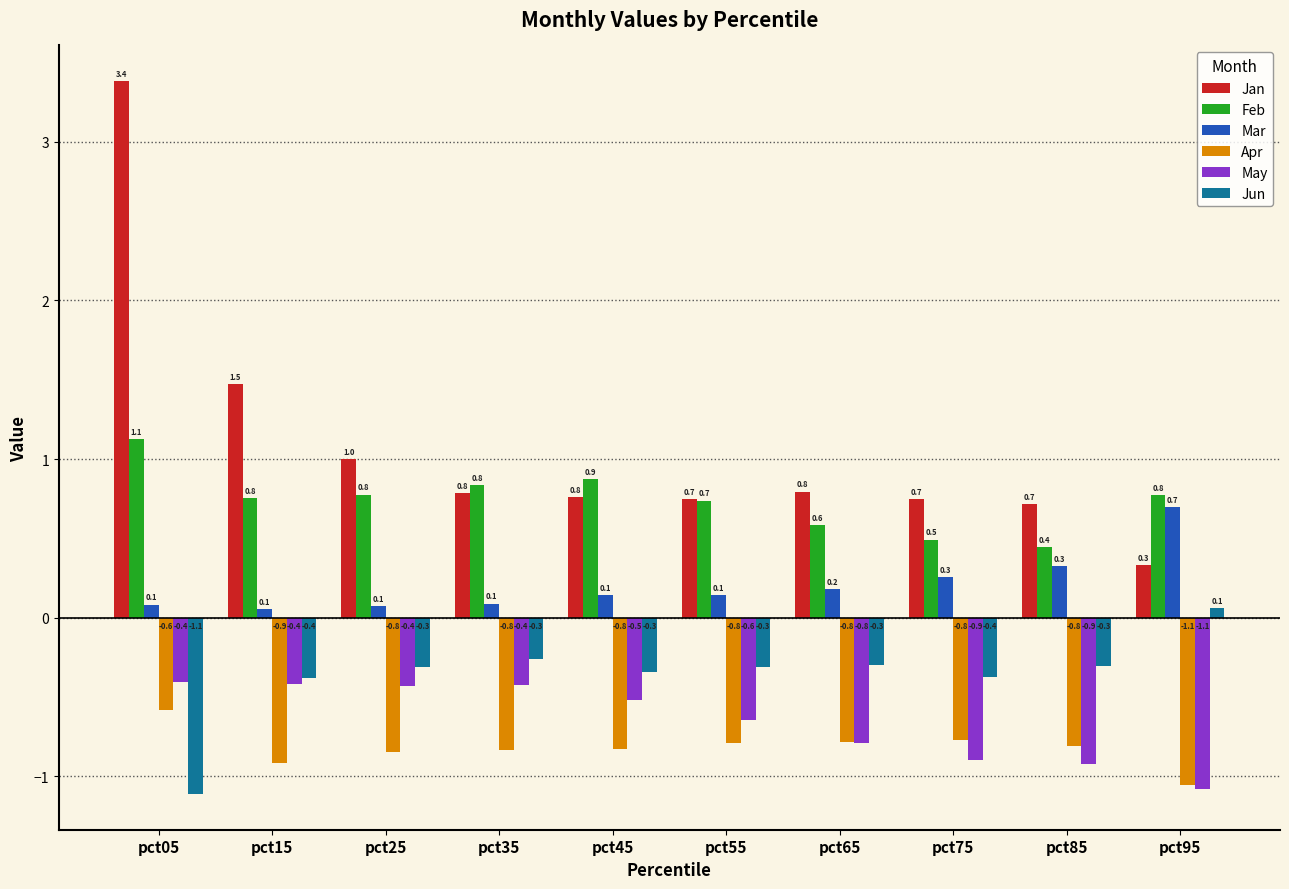

Is the value of Jun at pct15 greater than the value of Apr at pct85?

Yes